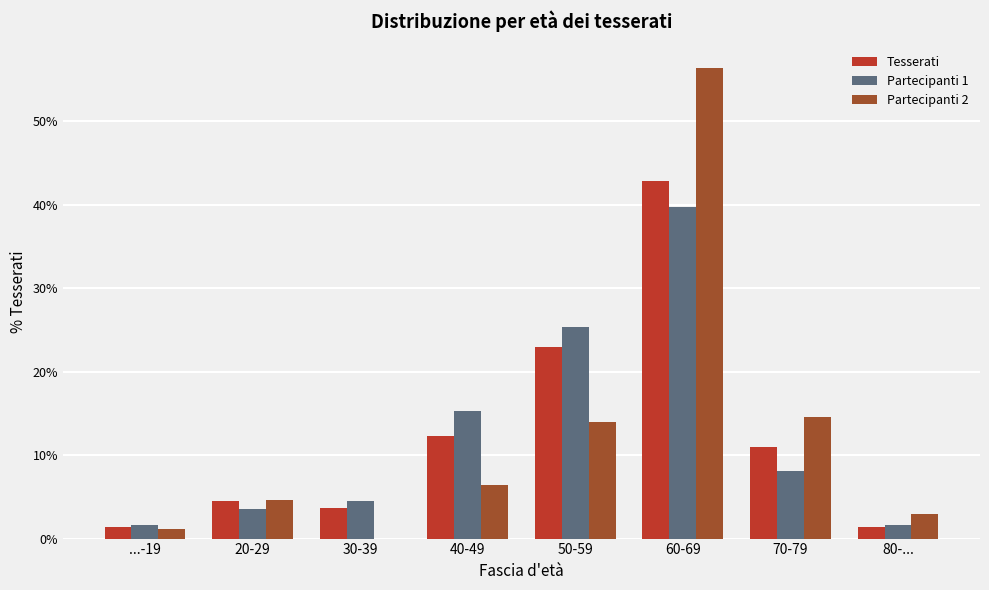

What are all the series names shown in the legend?

Tesserati, Partecipanti 1, Partecipanti 2